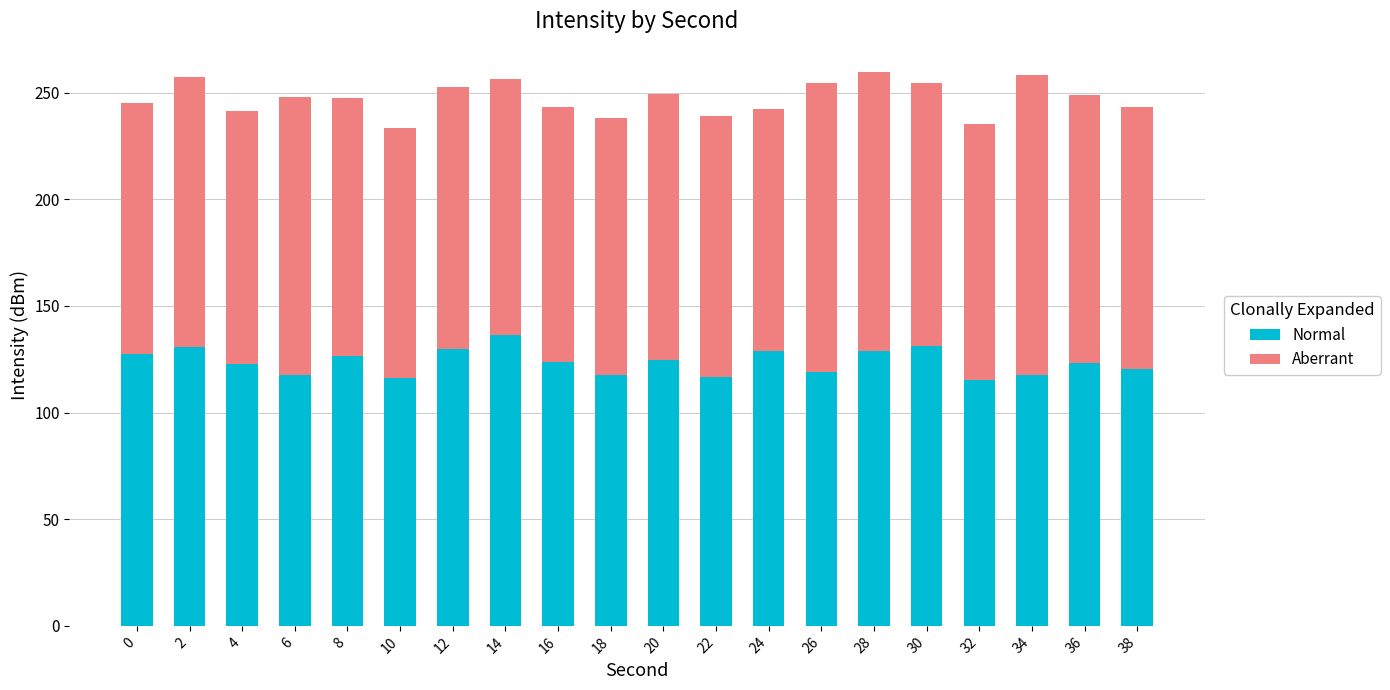

At which label does Normal reach its peak?

14